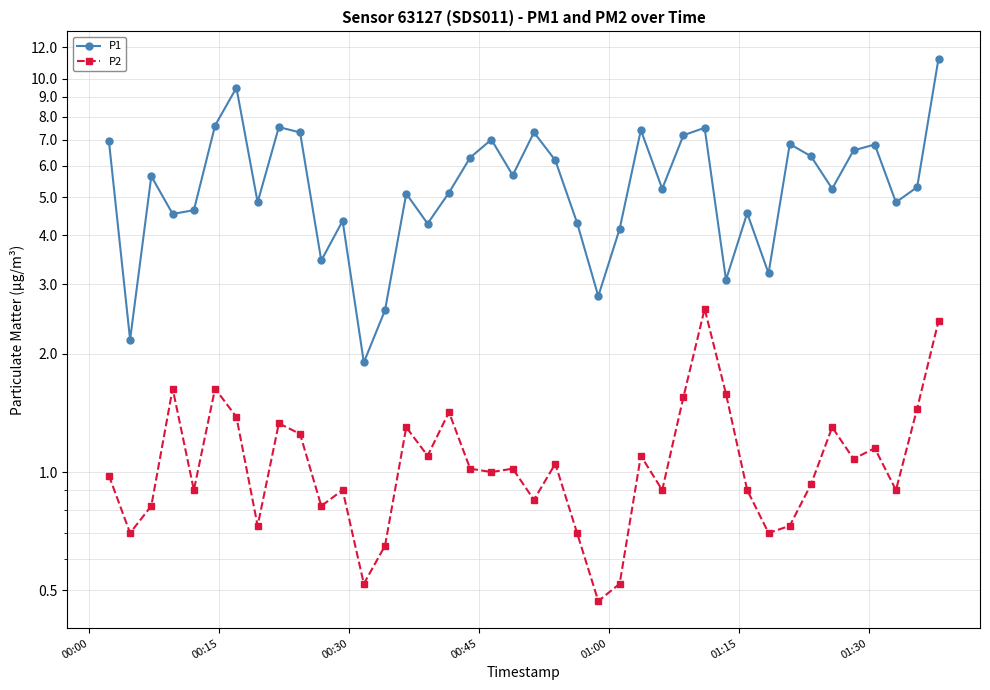

What is the difference between the maximum and minimum values in the P1 series?

9.3